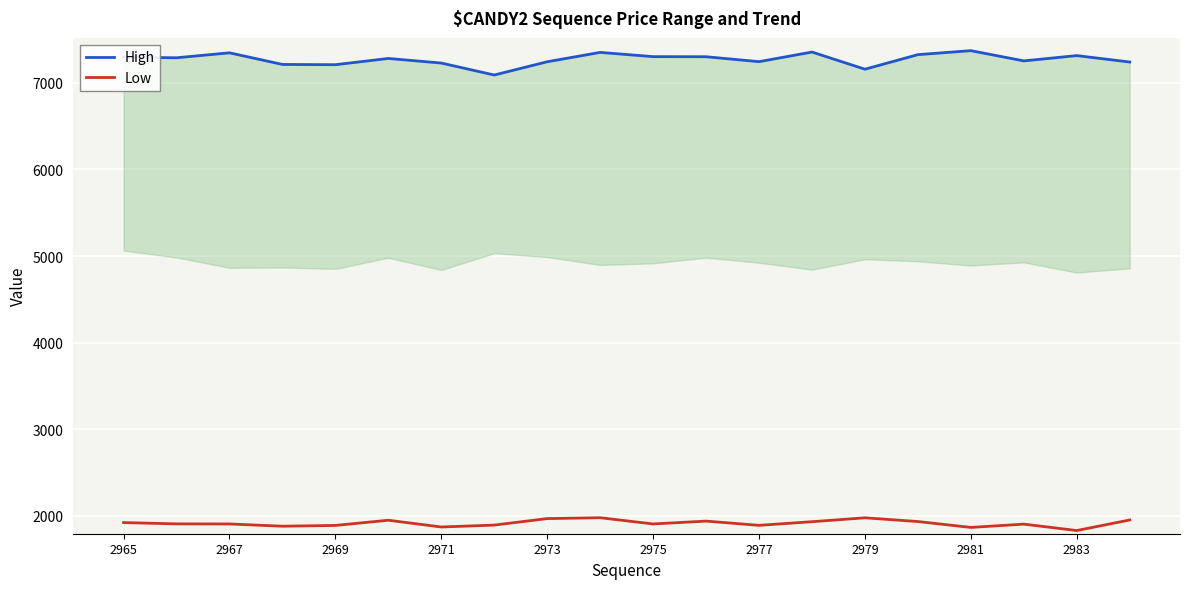

Does the chart display data point markers on the line(s)?

No